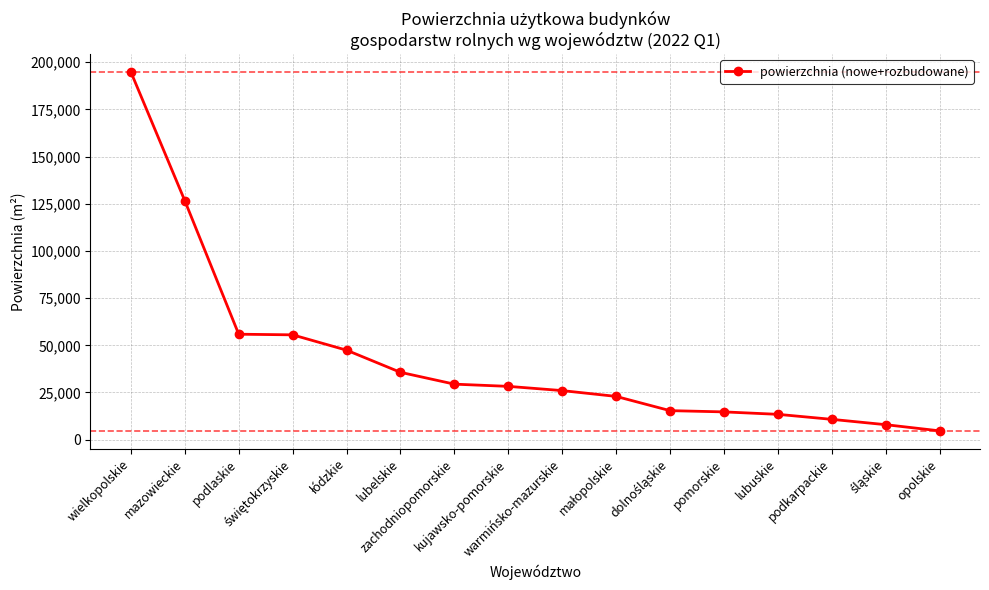

What is the value of the 7th point from the left?

29423